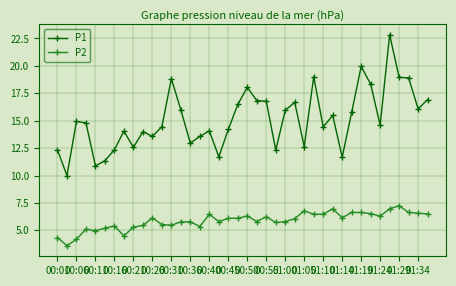

True or false: P1 has more than 1 interior local peaks.

True